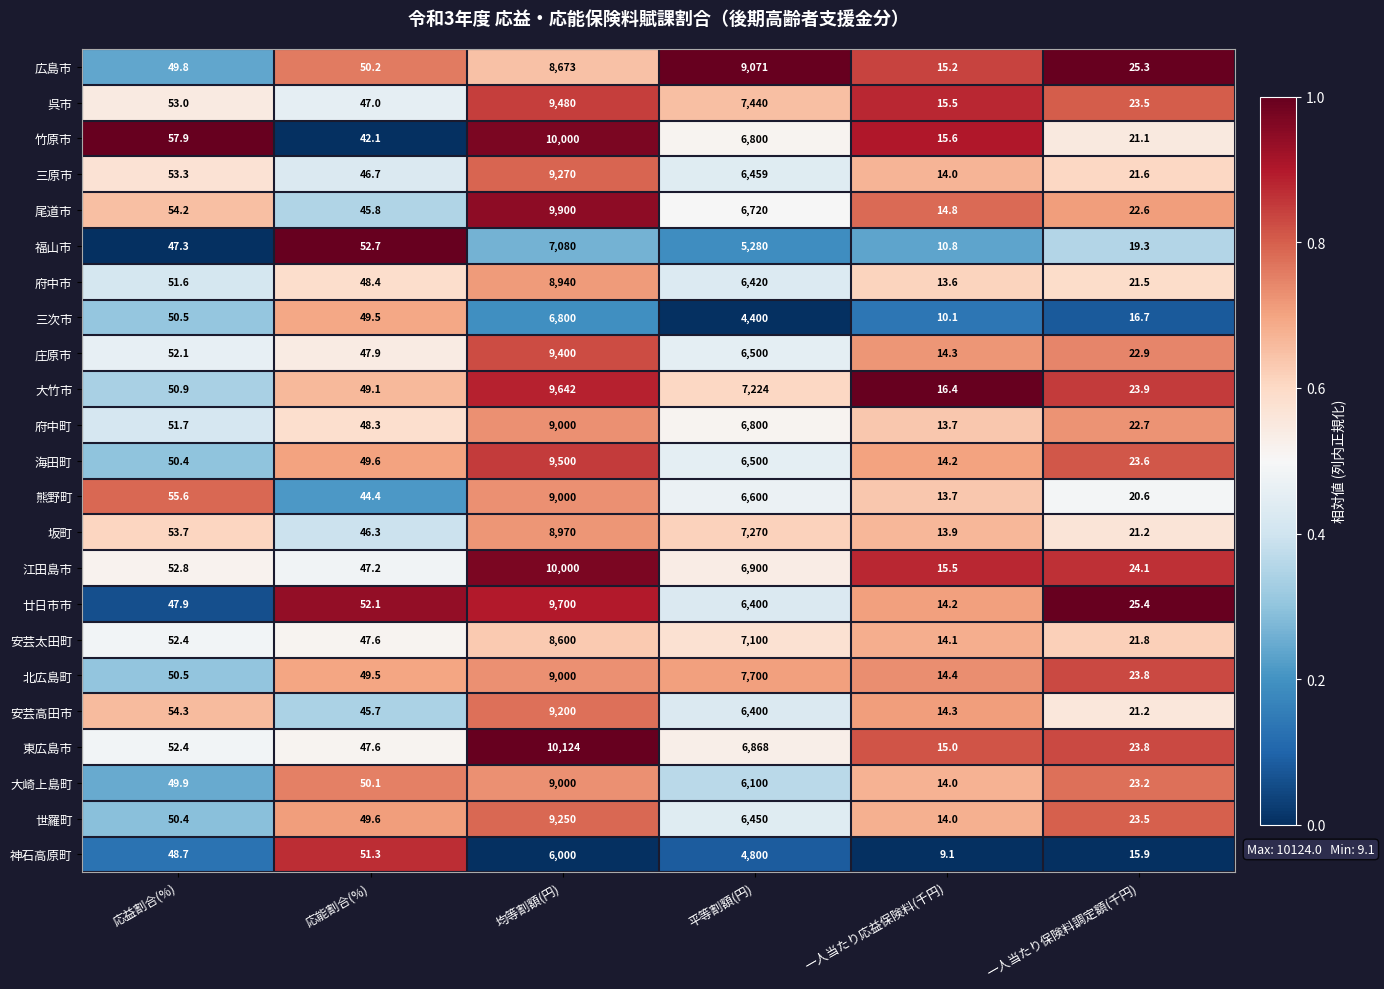

What is the total value across all series at 一人当たり応益保険料(千円)?

320.4